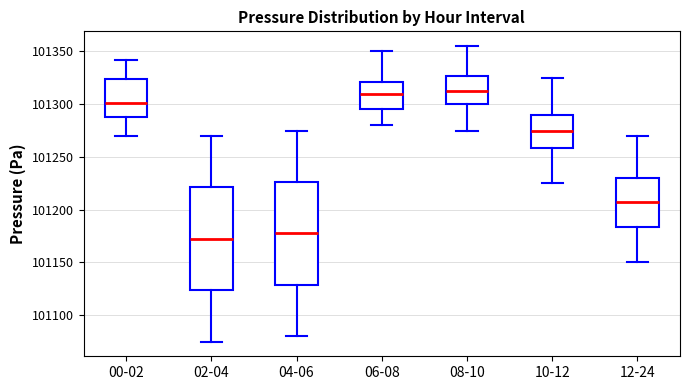

Which box's median line is the lowest?

02-04